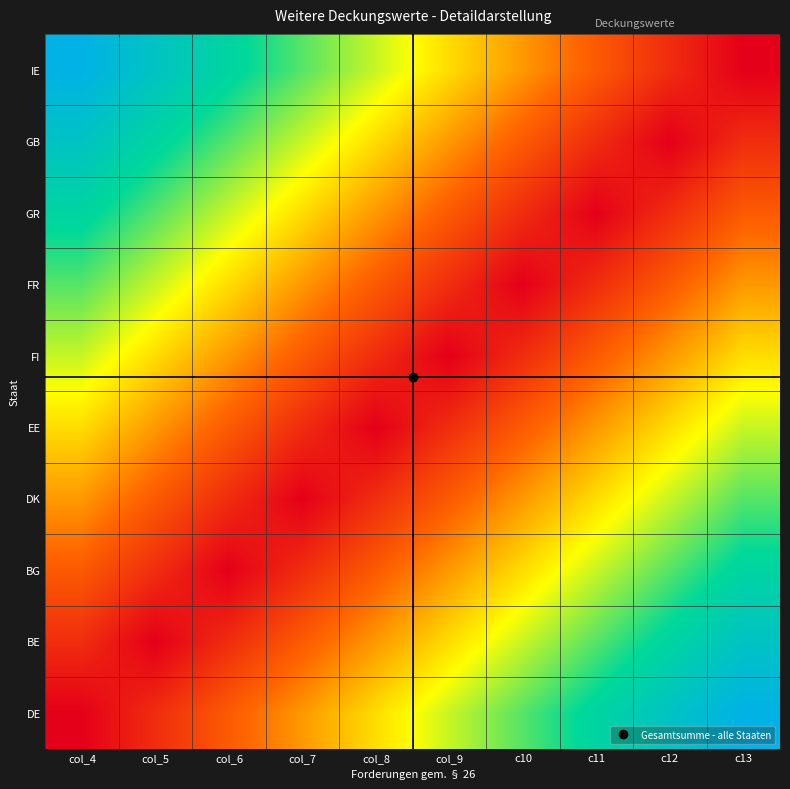

At how many categories does at least one series exceed 8?

2